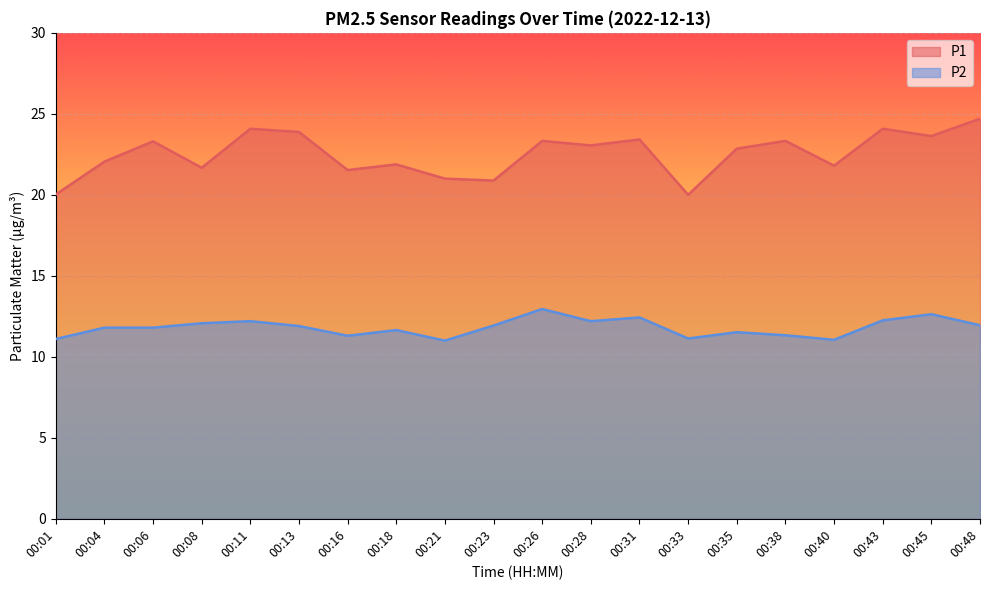

What is the approximate value of P1 at 00:16?

21.5